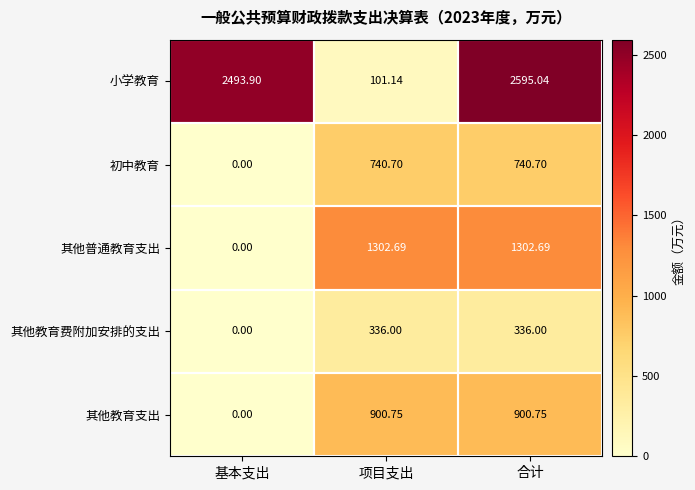

How many data points does each series have?

3